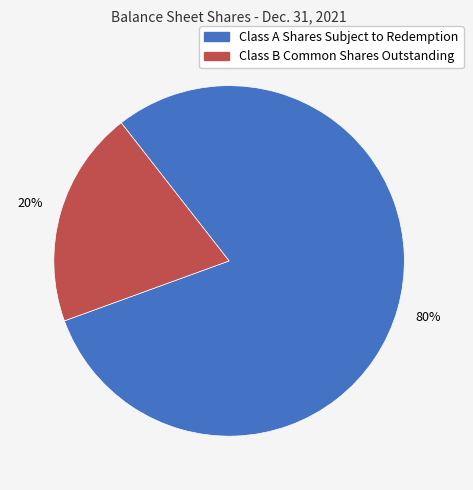

How many segments does this pie chart have?

2